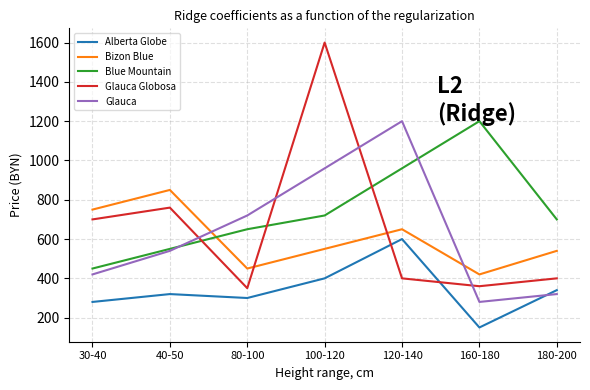

List the labels in order of Glauca value, smallest first.

160-180, 180-200, 30-40, 40-50, 80-100, 100-120, 120-140